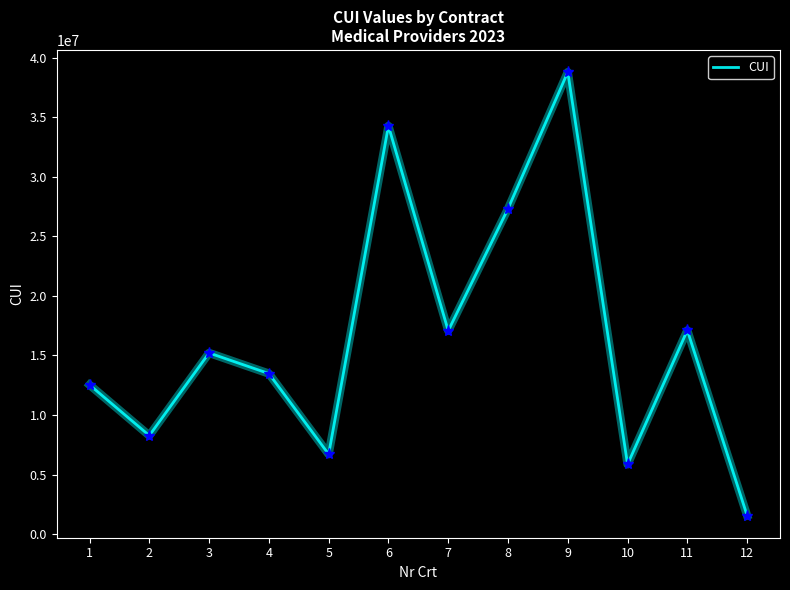

What is the ratio of the value at 8 to the value at 3?

1.8